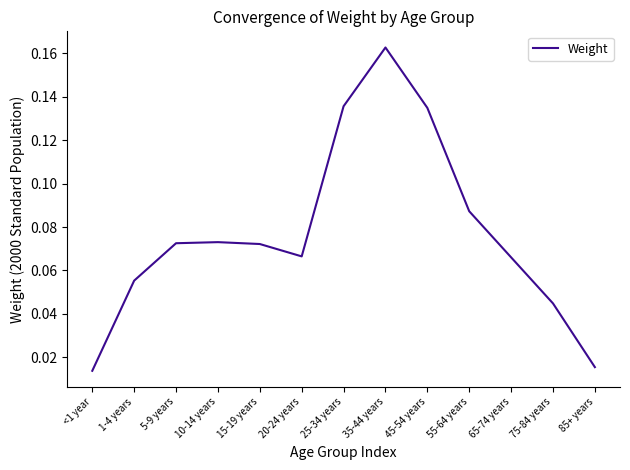

What position from the left is 45-54 years?

9